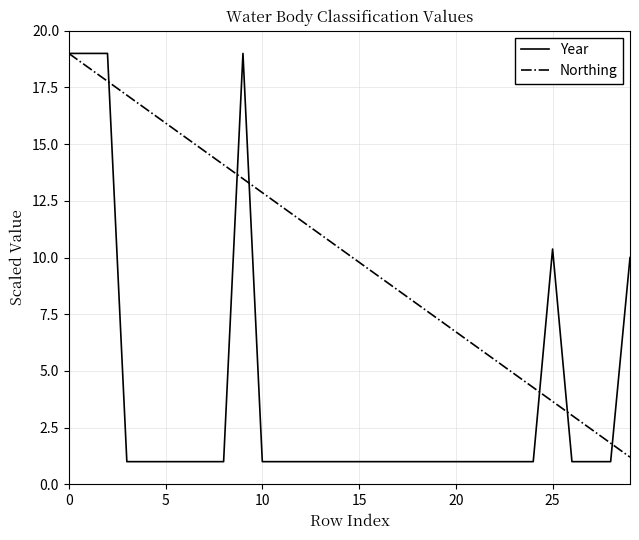

Rank the series by their average value, from lowest to highest.

Year, Northing